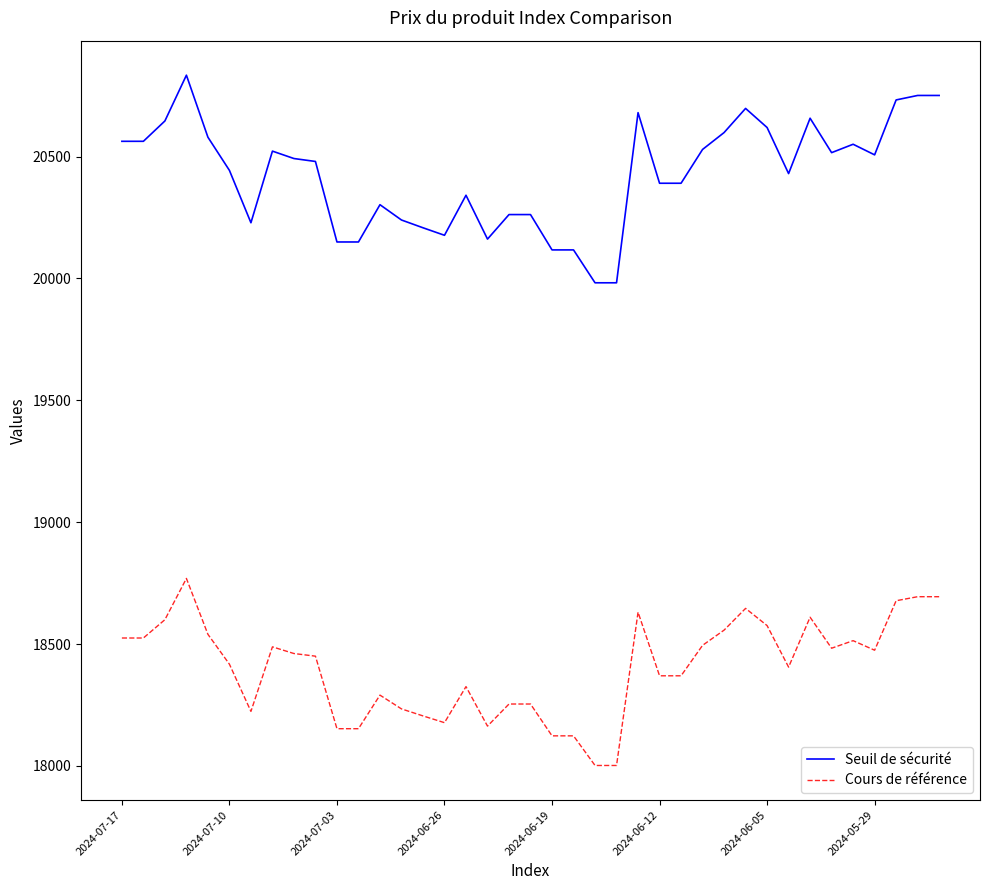

Which series has the largest total across all categories?

Seuil de sécurité